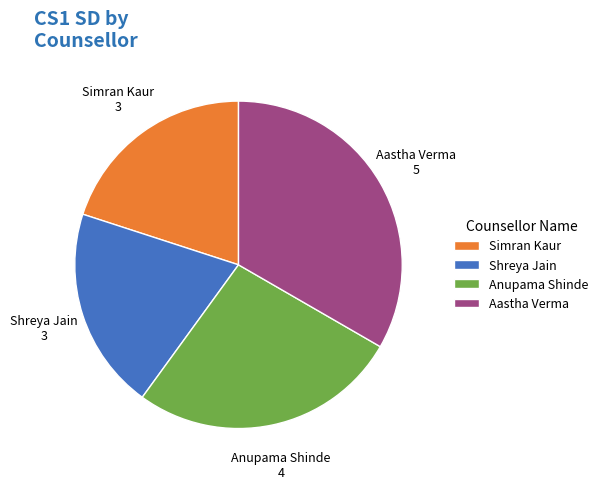

What is the largest slice in the pie chart?

Aastha Verma